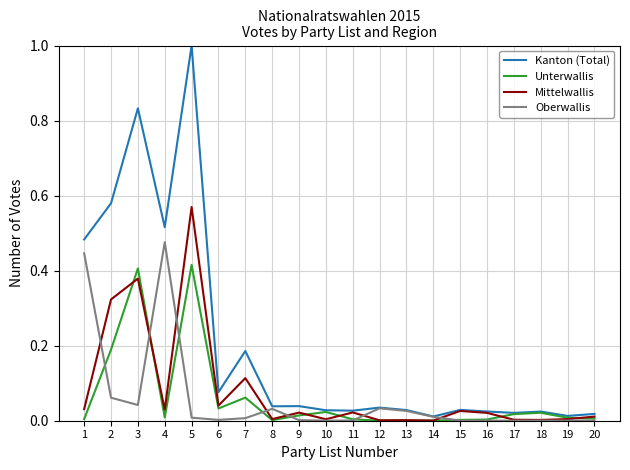

Which series has the largest total across all categories?

Kanton (Total)